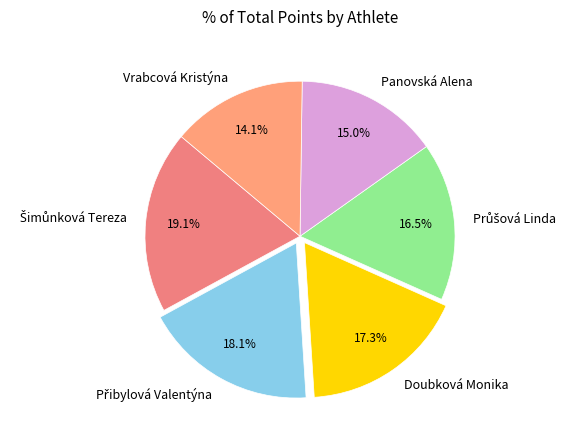

Is there a majority slice in this chart?

No